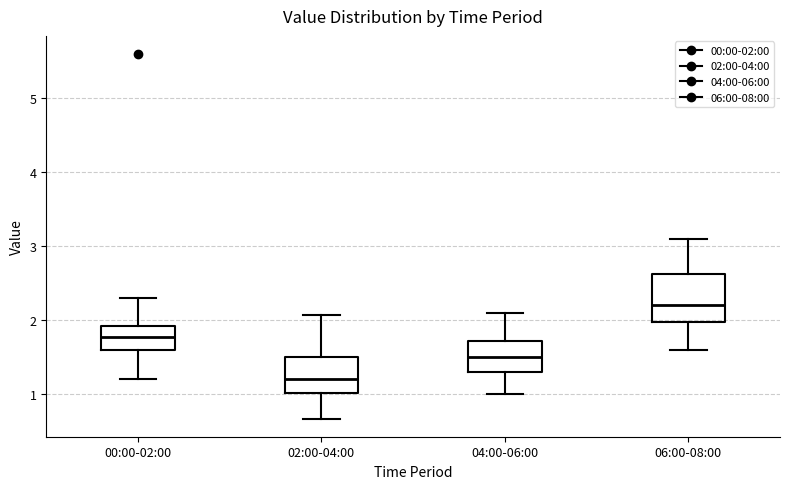

Reading left to right, read every box against the y-axis: the position of its median line, the range the box covers, and the ends of its whiskers. The values are not printed on the chart, so give them approximately, as read against the axis.

00:00-02:00: median 1.8, box 1.6 to 1.9, whiskers 1.2 to 2.3
02:00-04:00: median 1.2, box 1.0 to 1.5, whiskers 0.7 to 2.1
04:00-06:00: median 1.5, box 1.3 to 1.7, whiskers 1.0 to 2.1
06:00-08:00: median 2.2, box 2.0 to 2.6, whiskers 1.6 to 3.1